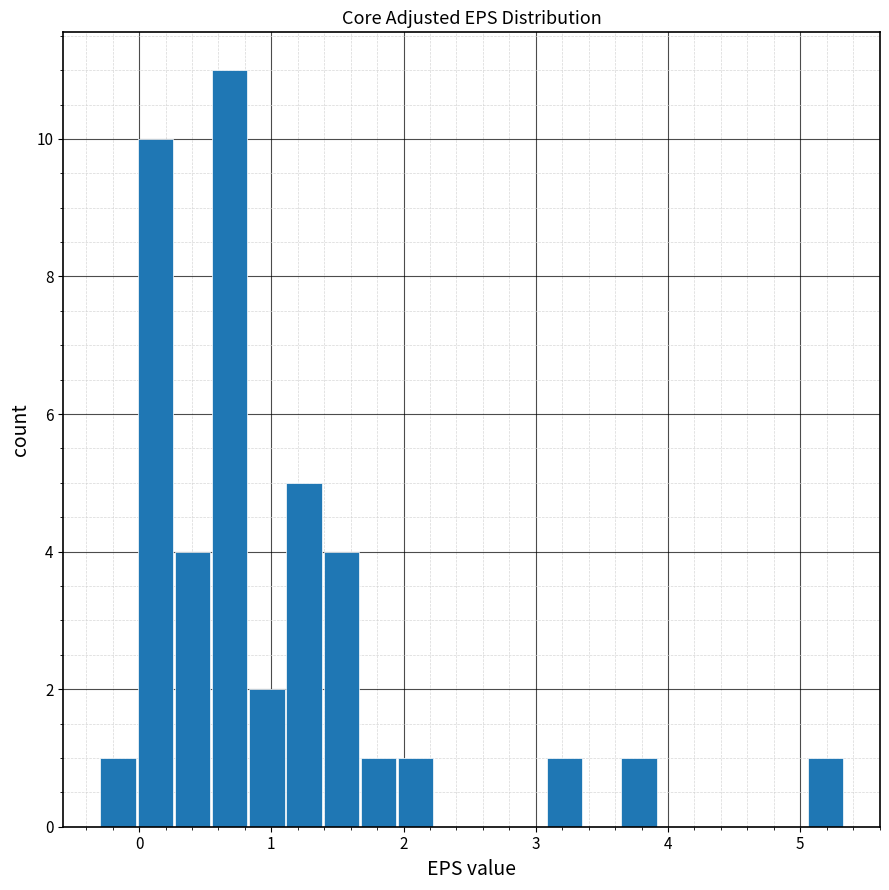

Around what value on the x-axis is the tallest bar? Give the approximate position of its centre, as read against the axis.

0.7